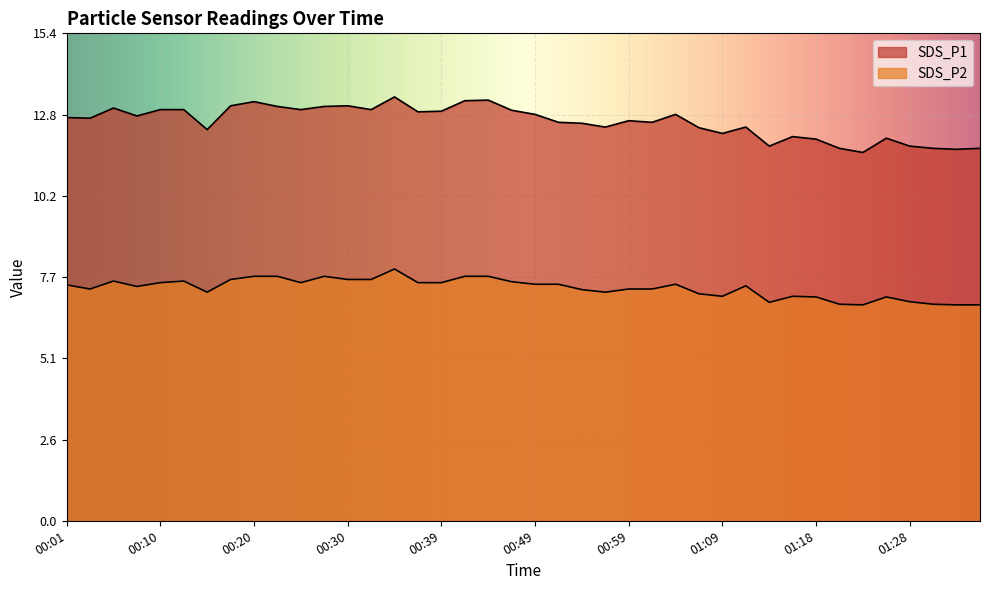

How many categories are shown in the chart?

40